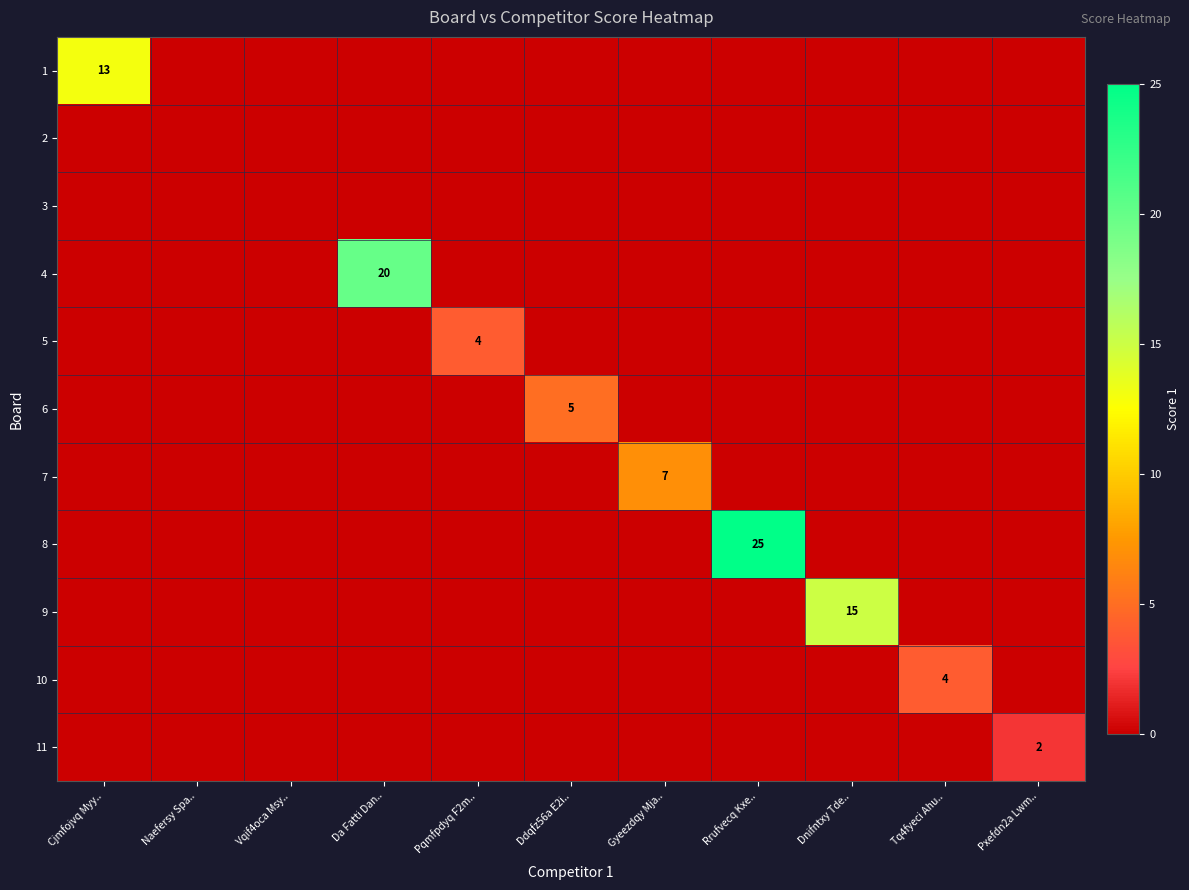

List the series in order of their peak value, highest first.

8, 4, 9, 1, 7, 6, 5, 10, 11, 2, 3